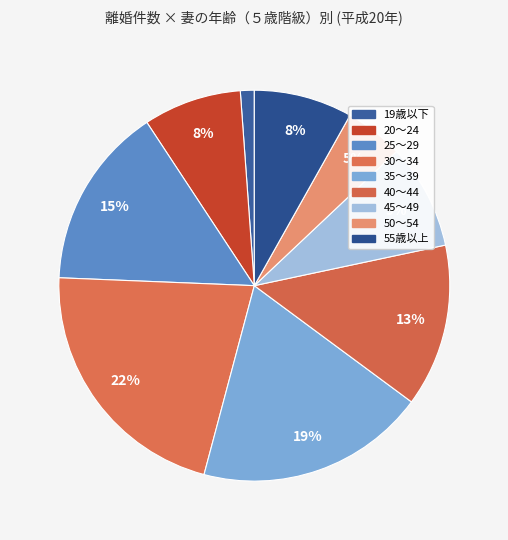

How many slices are in this pie chart?

9